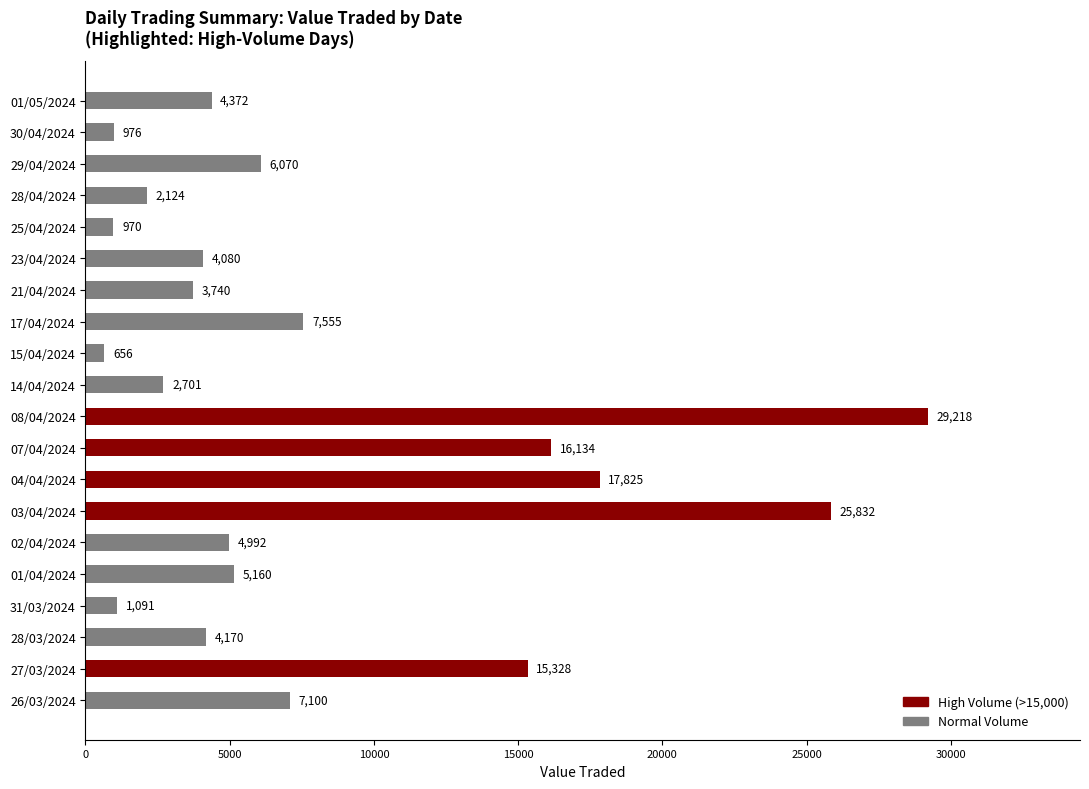

What is the label of the 6th bar from the top?

23/04/2024